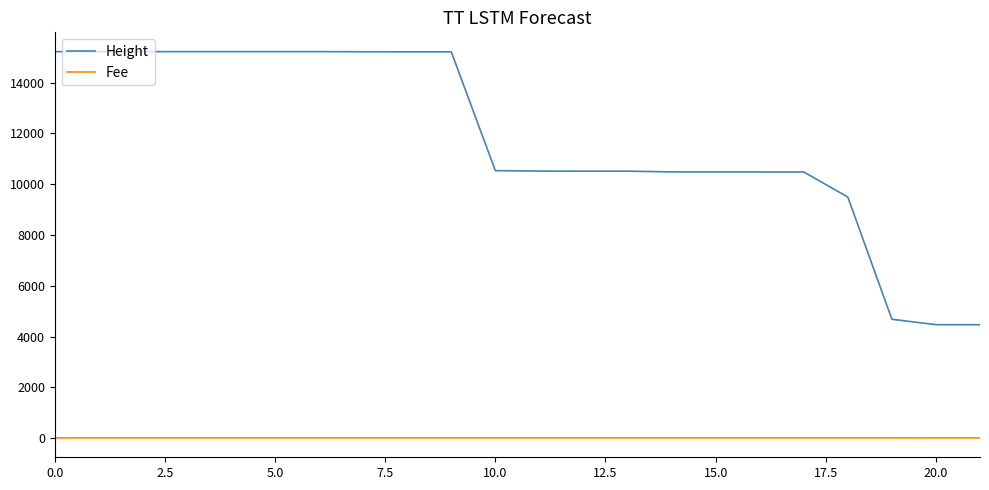

How many values in the Fee series are below 14?

2